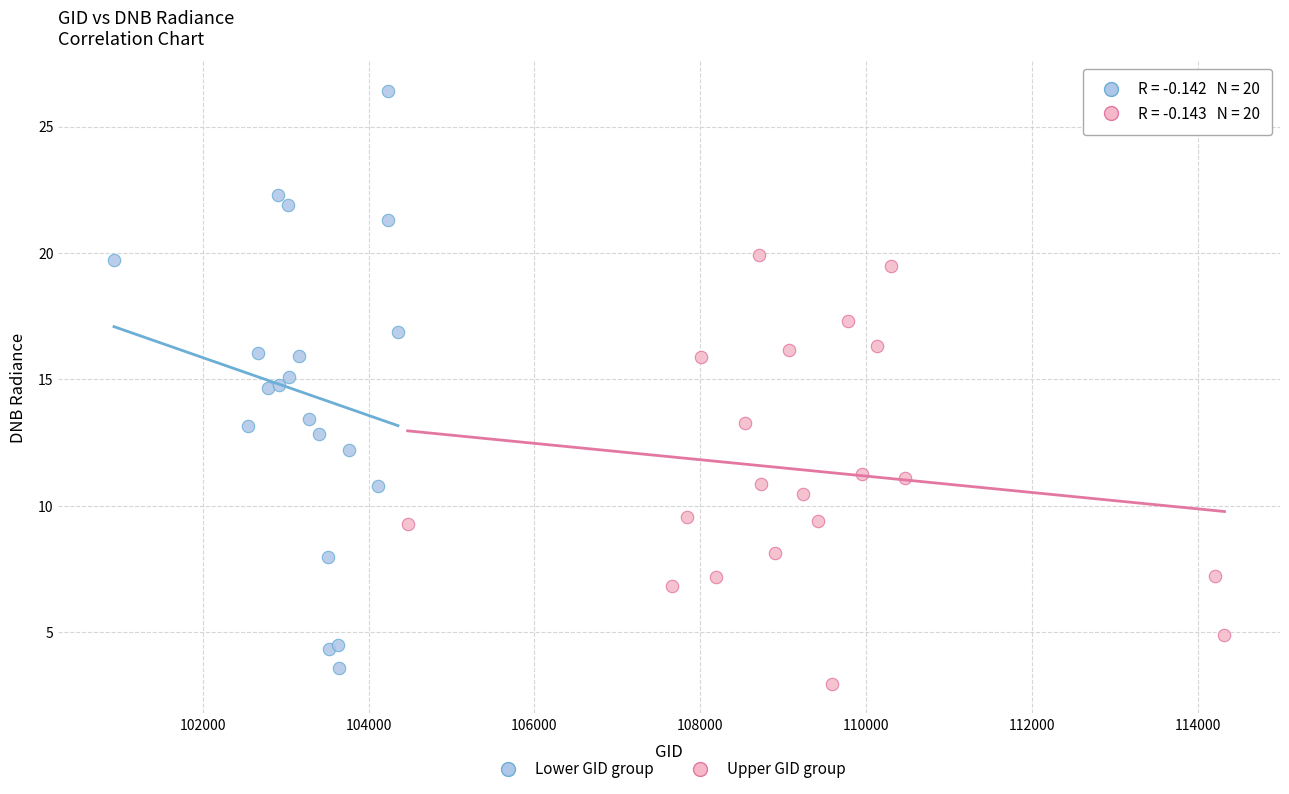

What are all the series names shown in the legend?

Lower GID group, Upper GID group